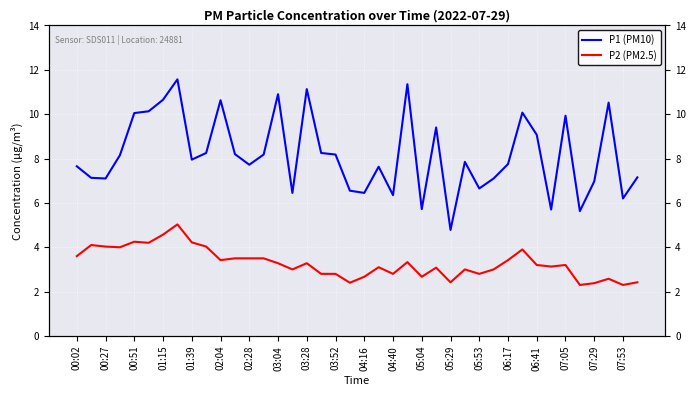

In P2 (PM2.5), how many points are higher than both neighbors (excluding endpoints)?

11